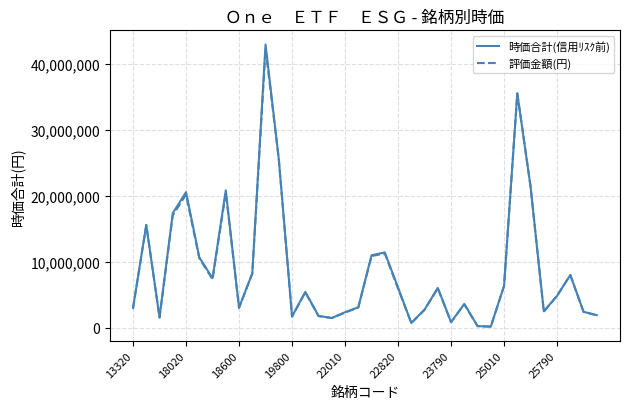

Which series has the largest range (max minus min)?

時価合計(信用ﾘｽｸ前)